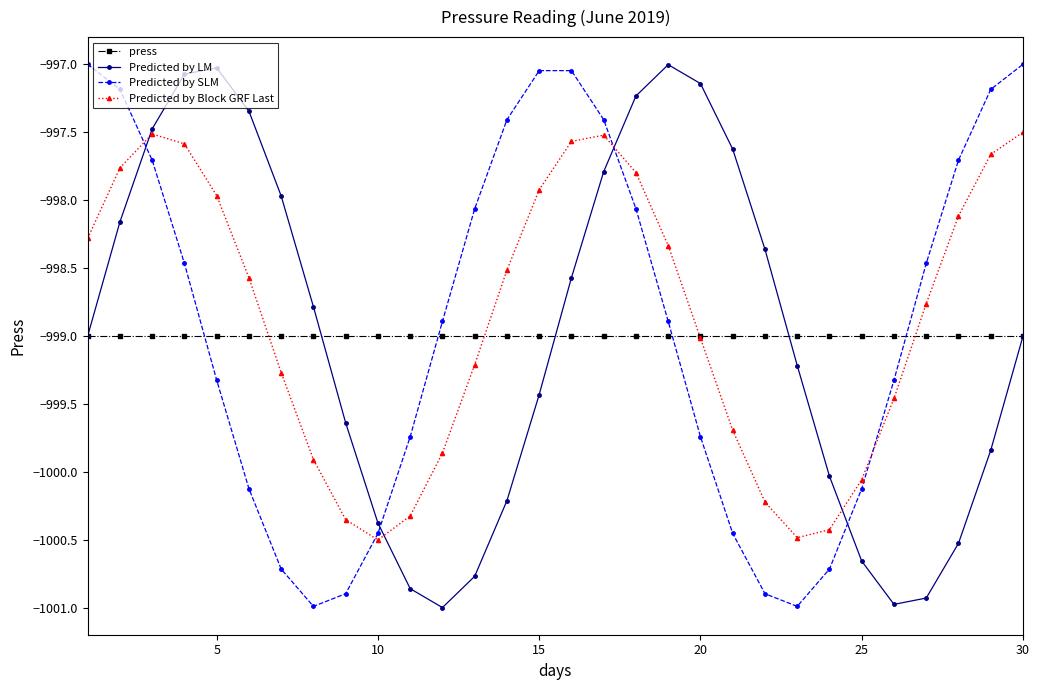

How many data points in Predicted by LM are above -999?

14